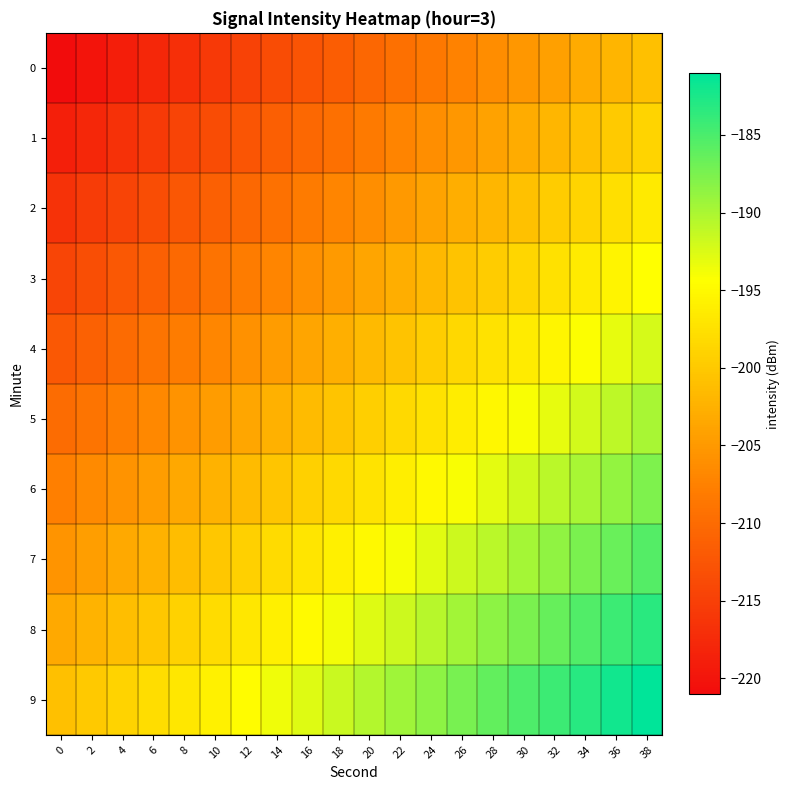

Count the number of categories in the chart.

20